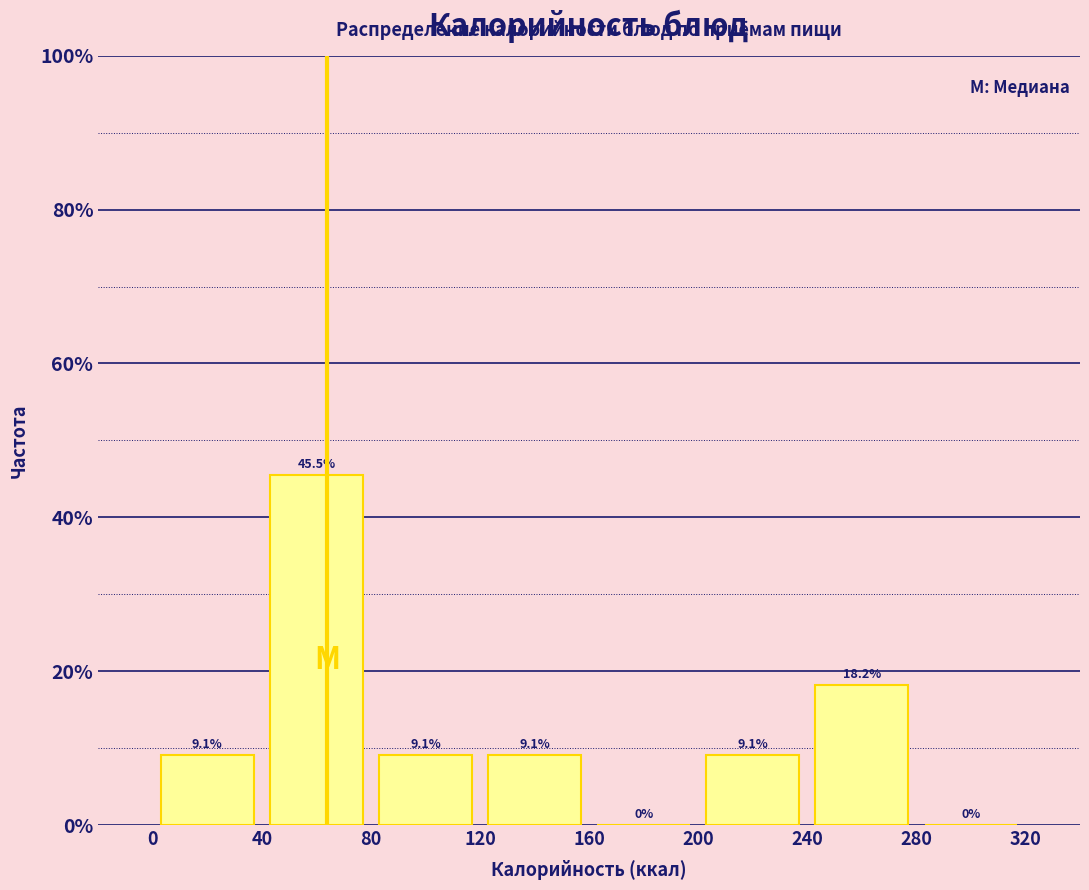

Reading left to right, transcribe this chart: for each bar, give the range it covers on the x-axis and its height.

0 to 40: 9.1
40 to 80: 45.5
80 to 120: 9.1
120 to 160: 9.1
160 to 200: 0.0
200 to 240: 9.1
240 to 280: 18.2
280 to 320: 0.0